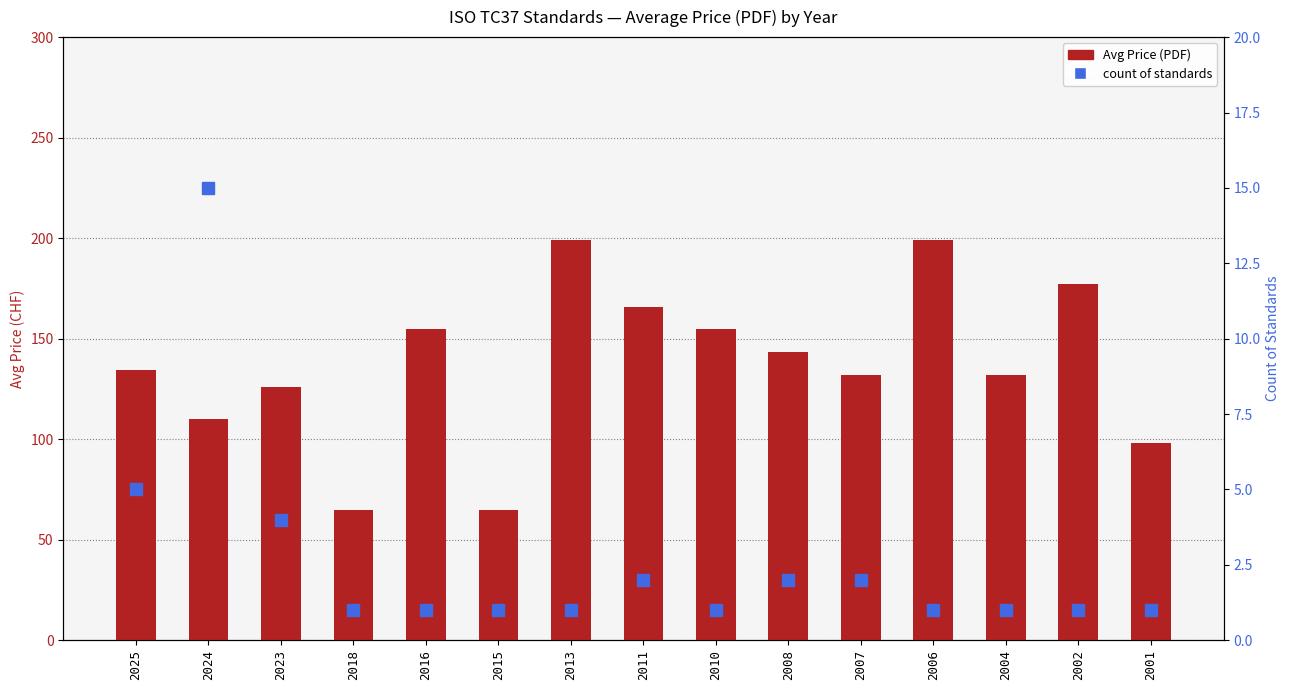

At how many categories does at least one series exceed 141?

7